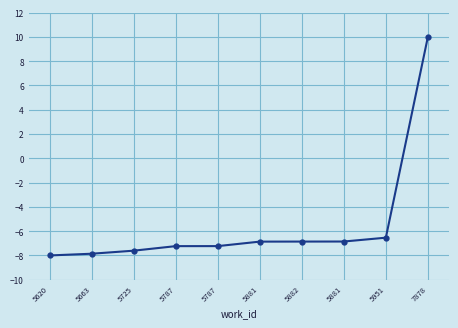

How many lines are shown in the chart?

1